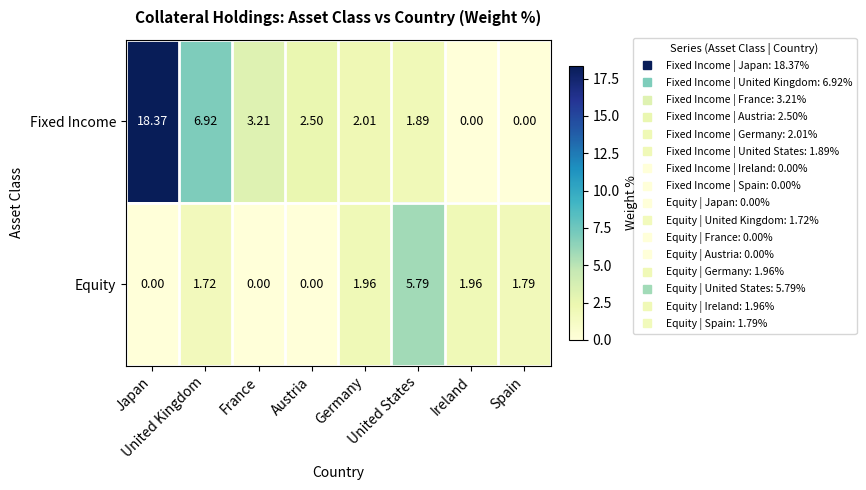

Which series has the largest total across all categories?

Fixed Income